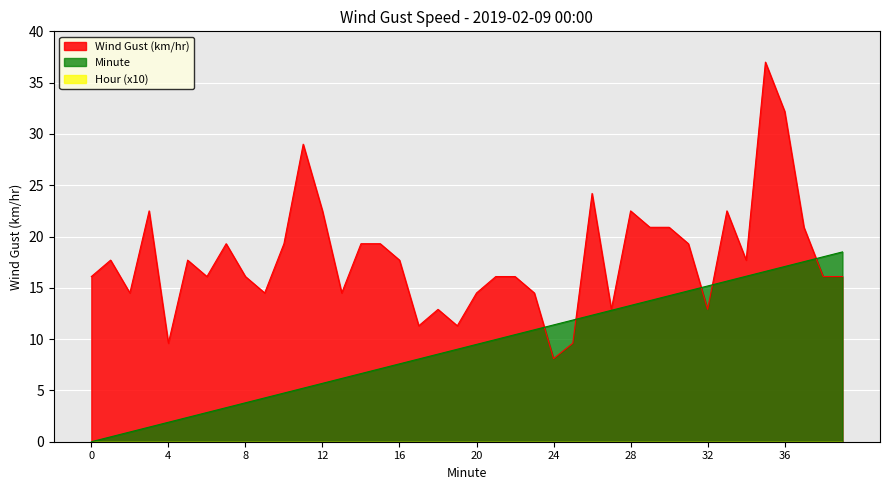

How many intersections are there between Wind Gust (km/hr) and Minute?

5